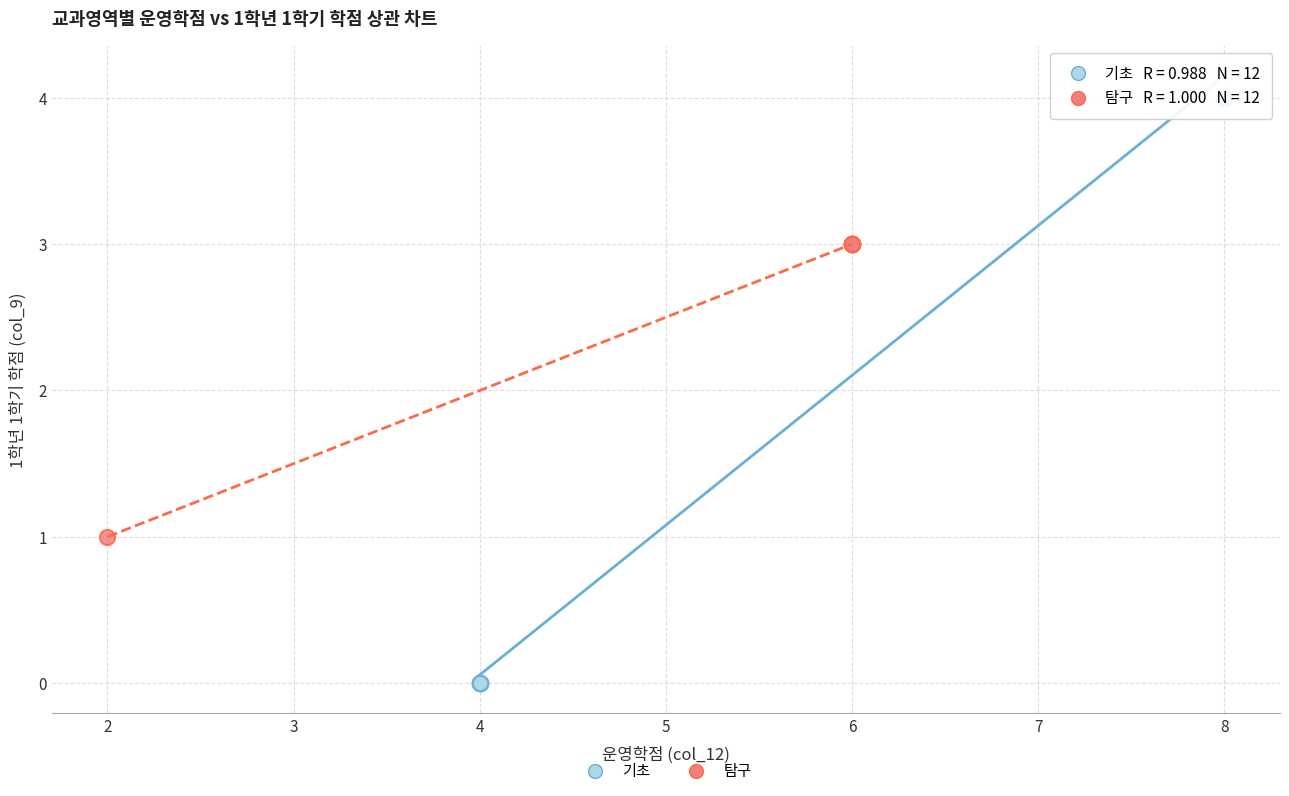

Which series contains the lowest Y value?

기초